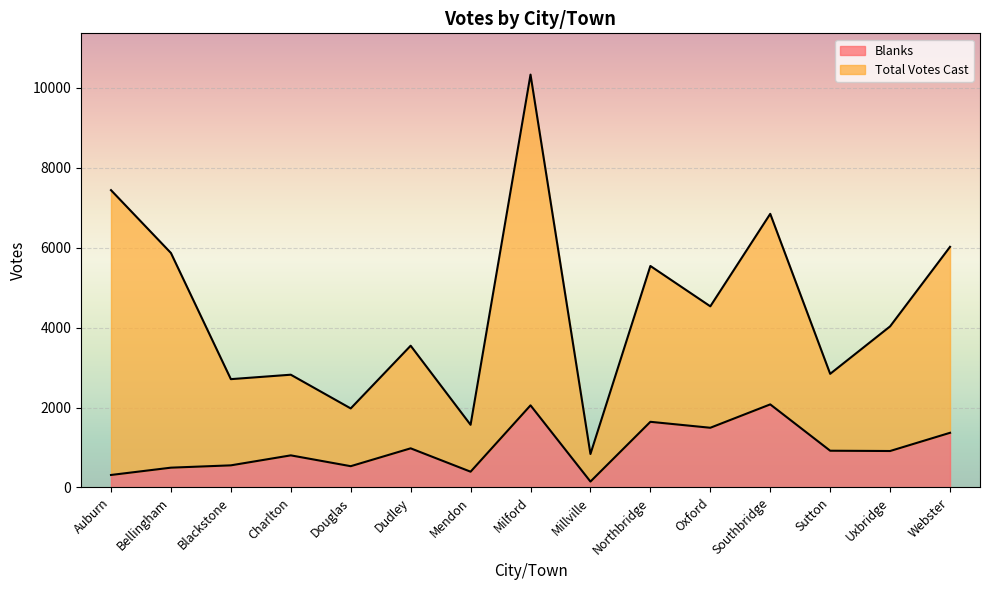

How many lines are shown in the chart?

2